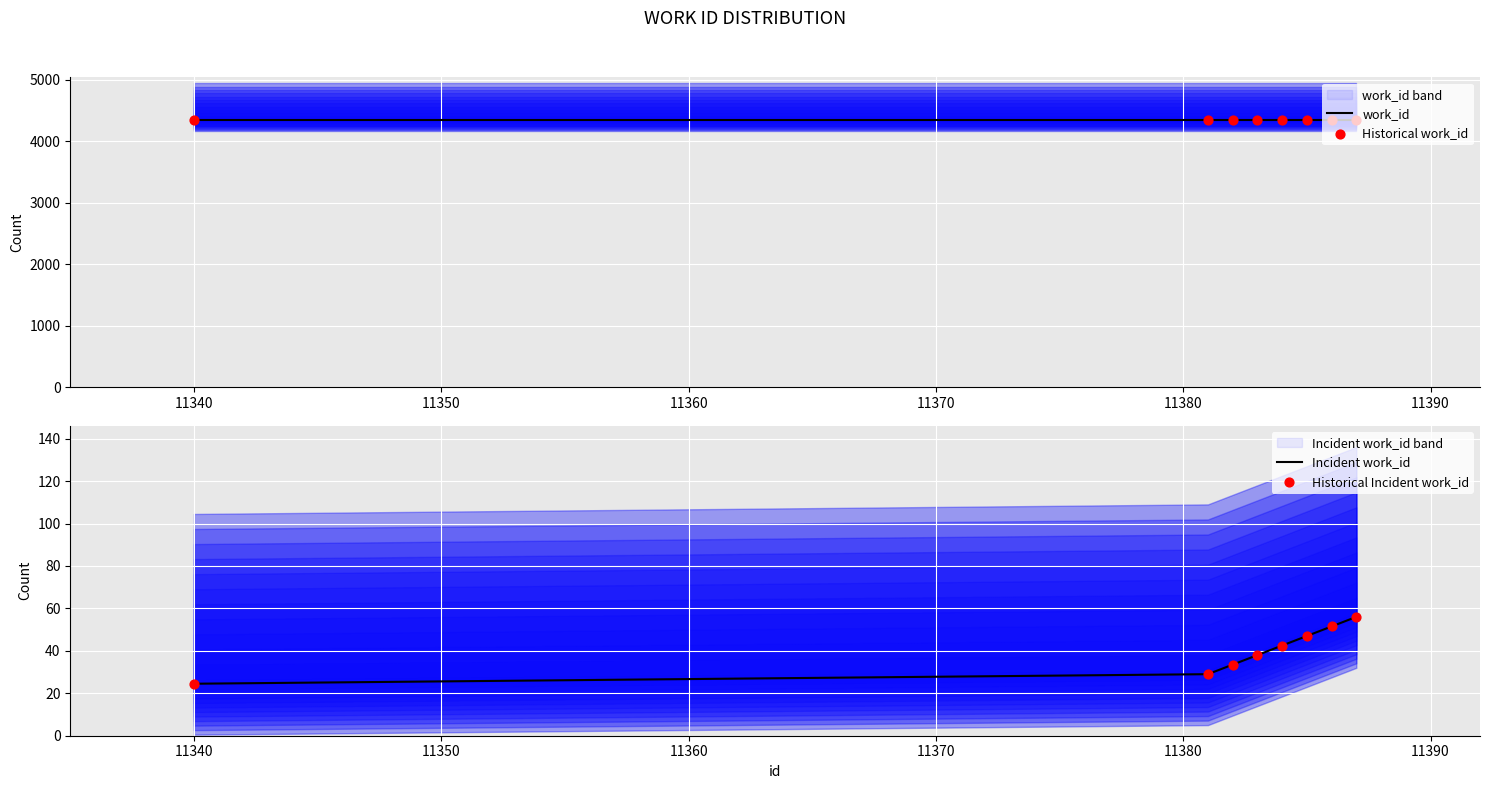

Which series has the largest total across all categories?

work_id